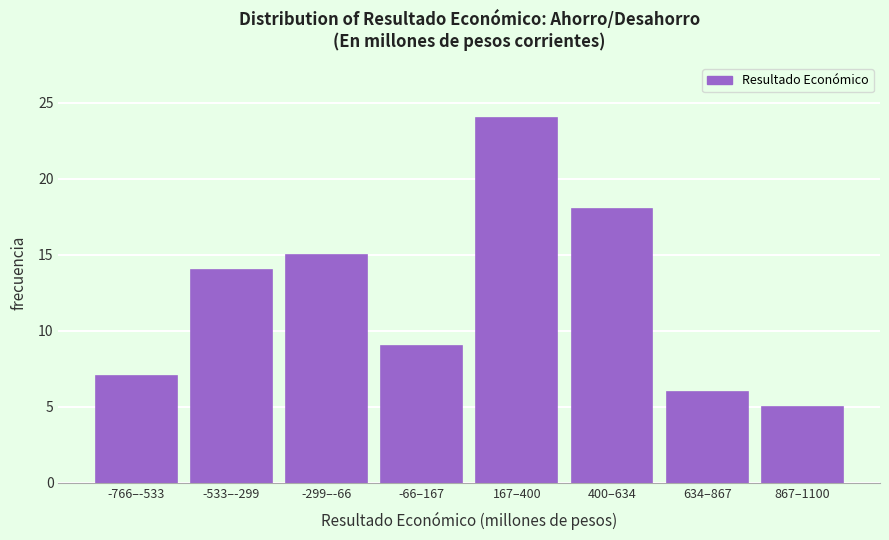

Reading left to right, list all the values displayed in this chart.

-766–-533=7	-533–-299=14	-299–-66=15	-66–167=9	167–400=24	400–634=18	634–867=6	867–1100=5